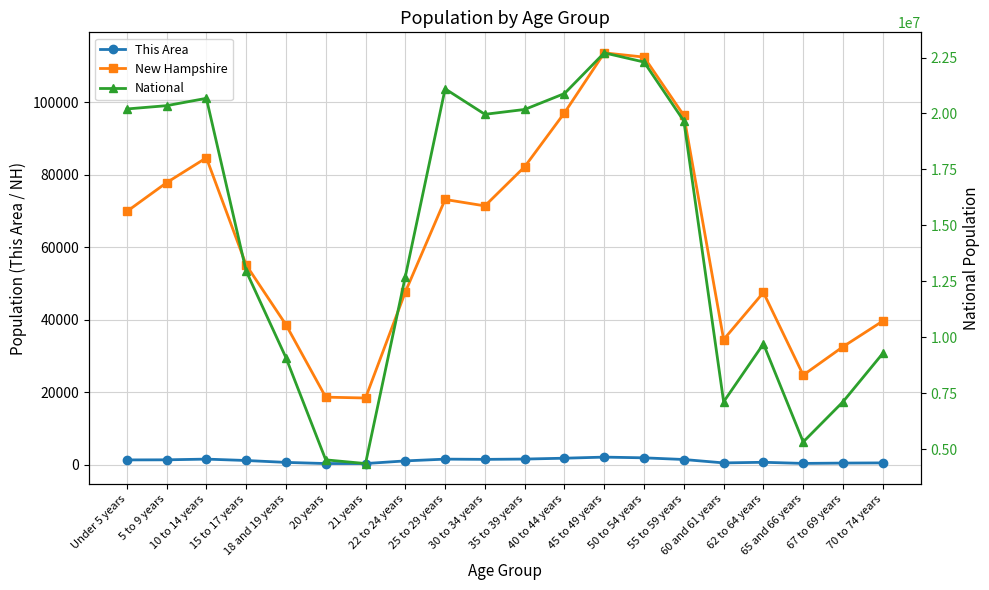

What is the minimum value shown in the chart?

275